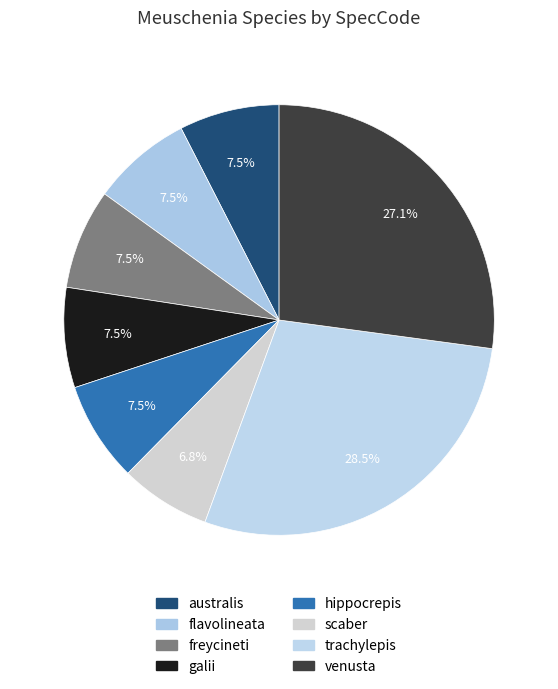

True or false: scaber accounts for 1% of the total.

False